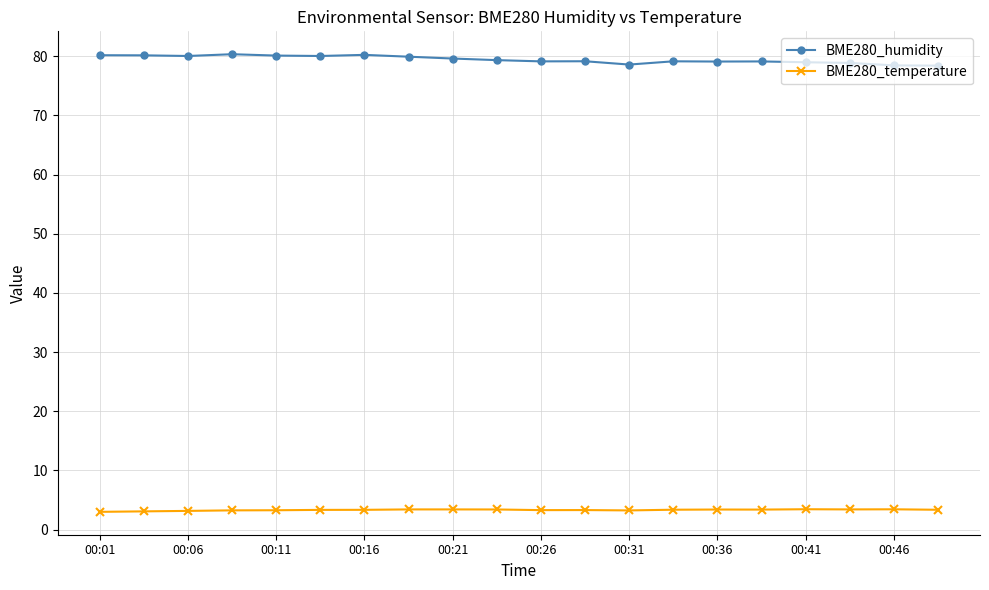

What is the difference between the maximum and minimum values in the BME280_temperature series?

0.4